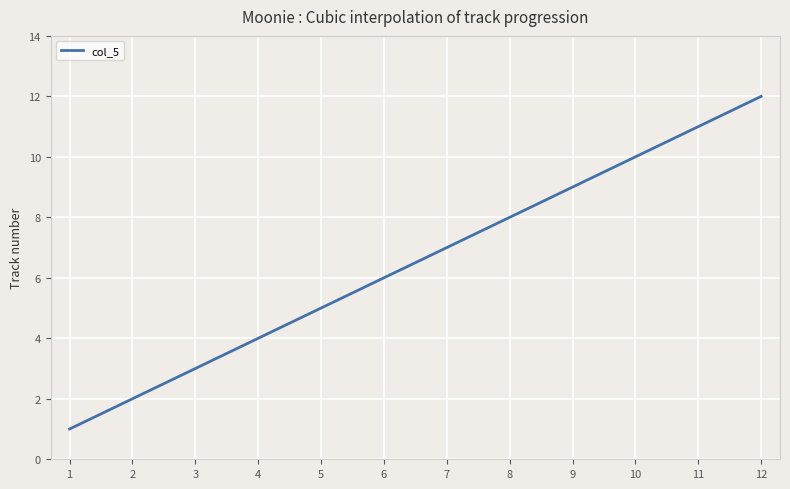

What is the greatest value displayed?

12.0